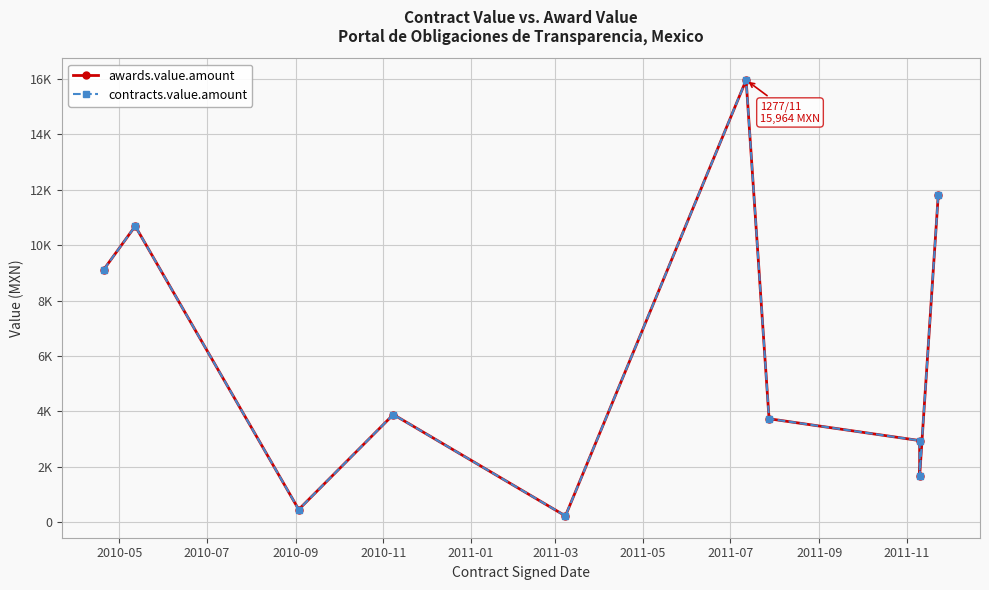

Rank the series at 2010-11 from lowest to highest value.

awards.value.amount, contracts.value.amount